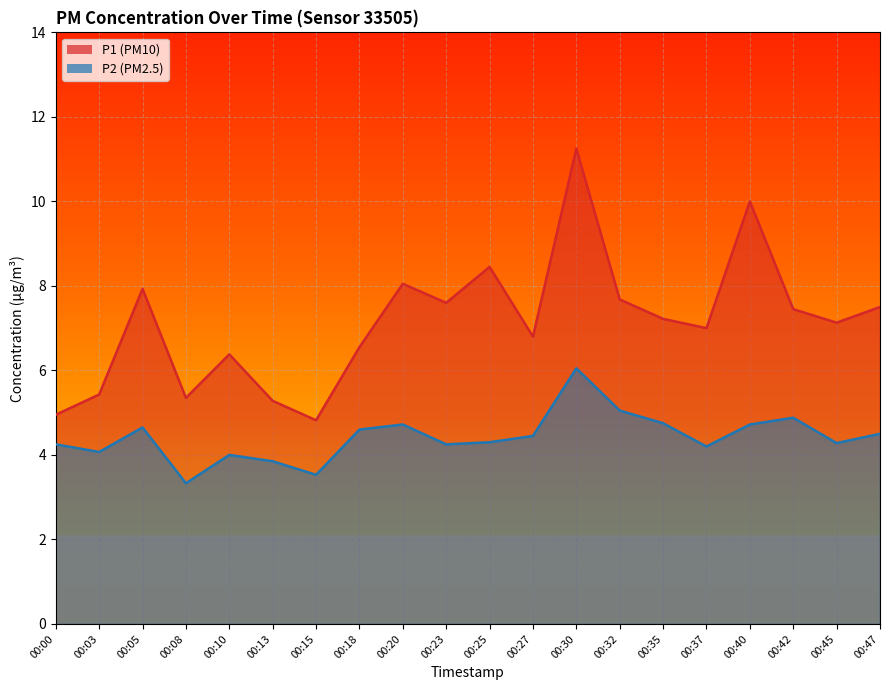

How many lines are shown in the chart?

2